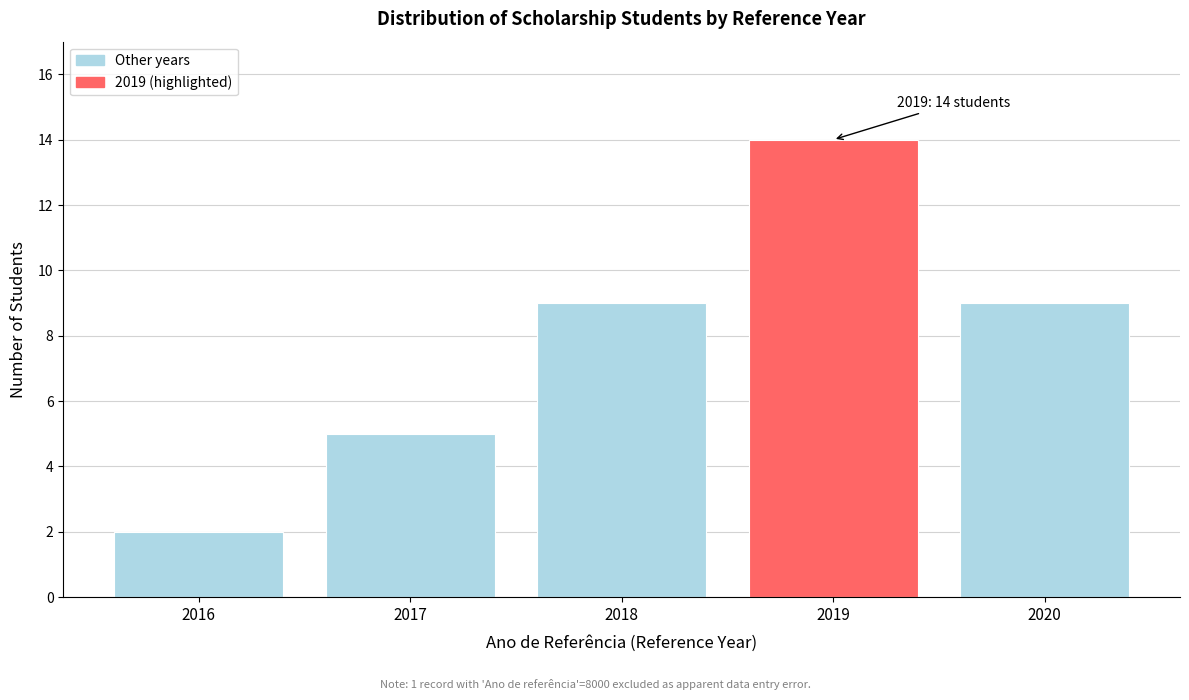

Reading right to left, transcribe all the data shown in this chart.

9	14	9	5	2